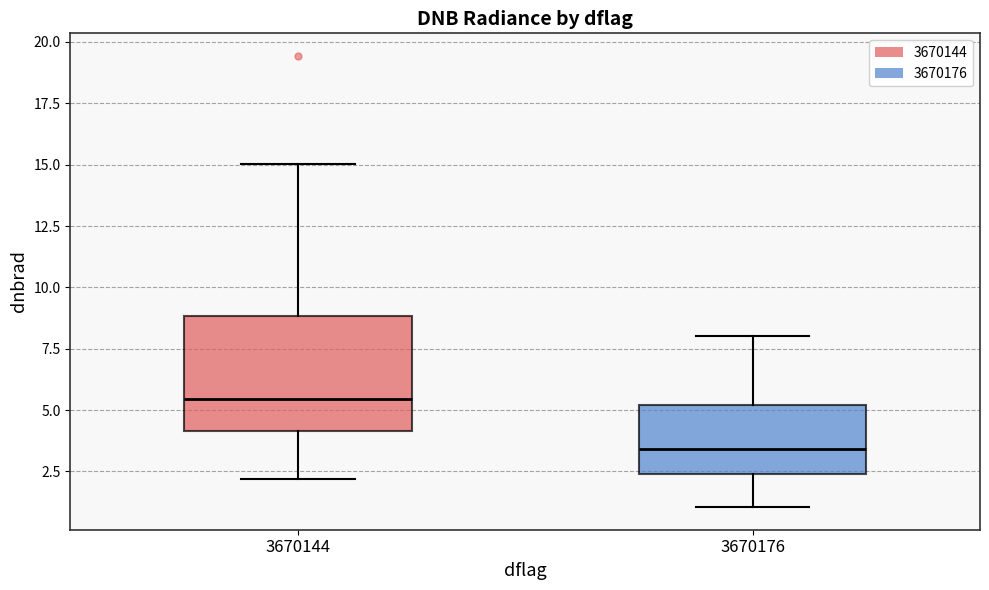

Where is the upper edge of the box at x = 3670176 on the y-axis? The values are not printed on the chart, so give them approximately, as read against the axis.

5.0